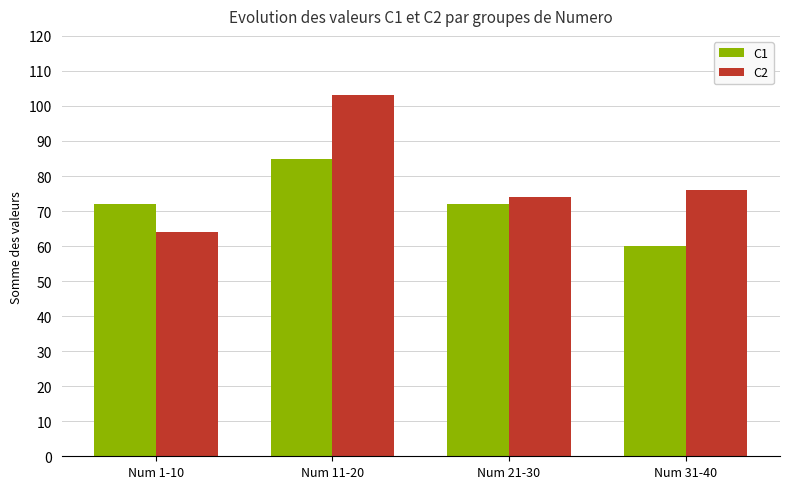

What is the label of the 3rd bar from the left?

Num 21-30